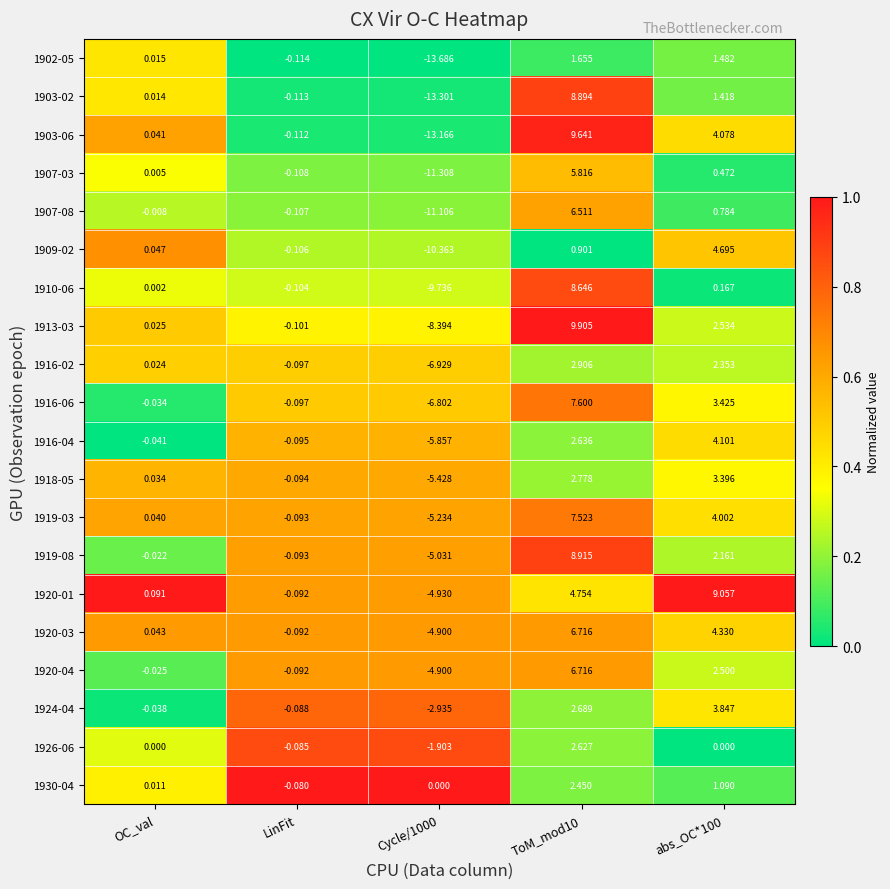

Where does the 1907-03 series first go above 0?

OC_val